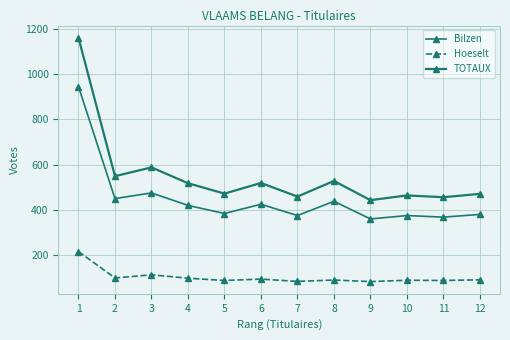

Where is Bilzen nearest to the value 652?

3